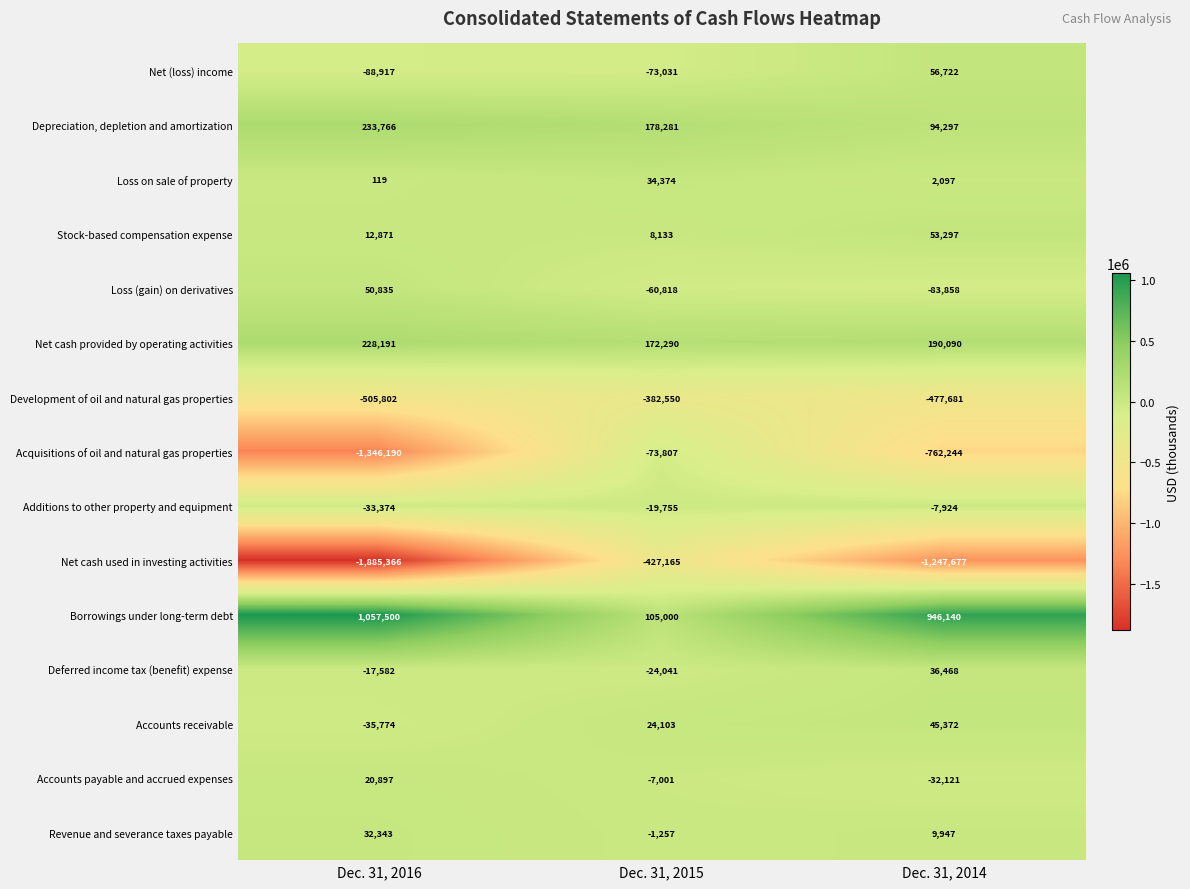

Which series has the largest range (max minus min)?

Net cash used in investing activities